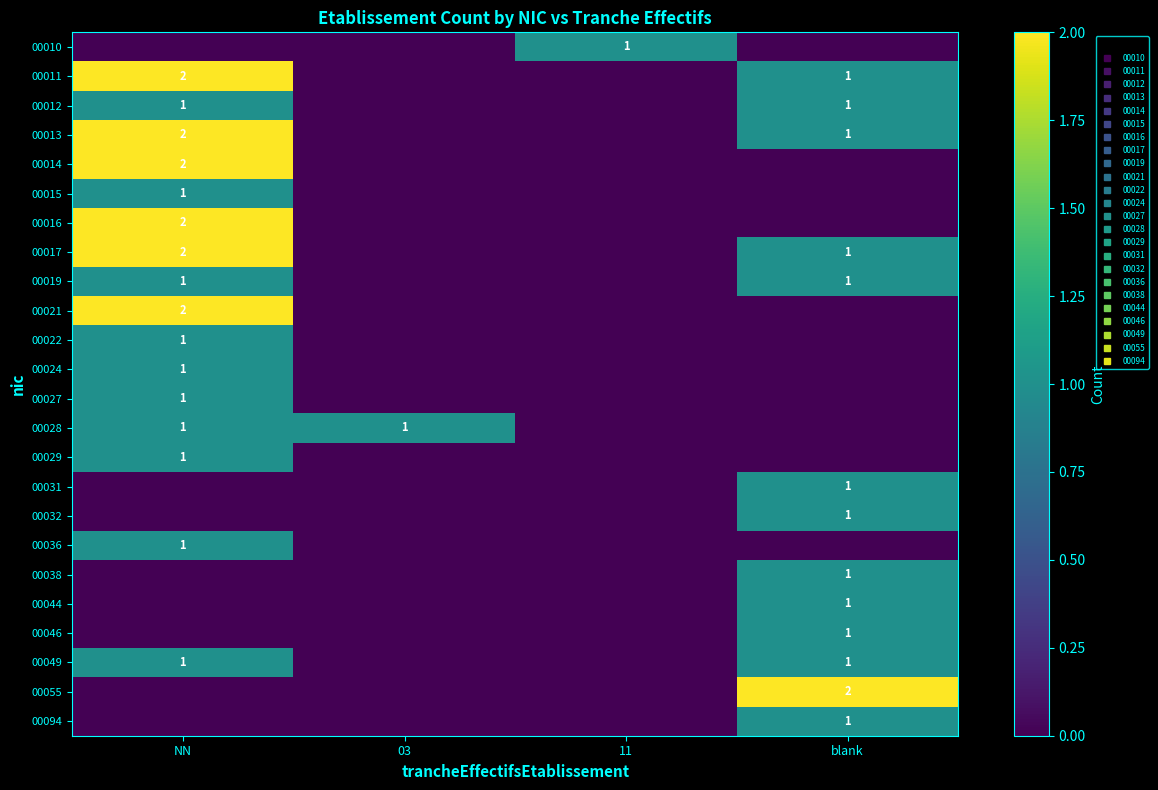

How many values in 00094 are above zero?

1